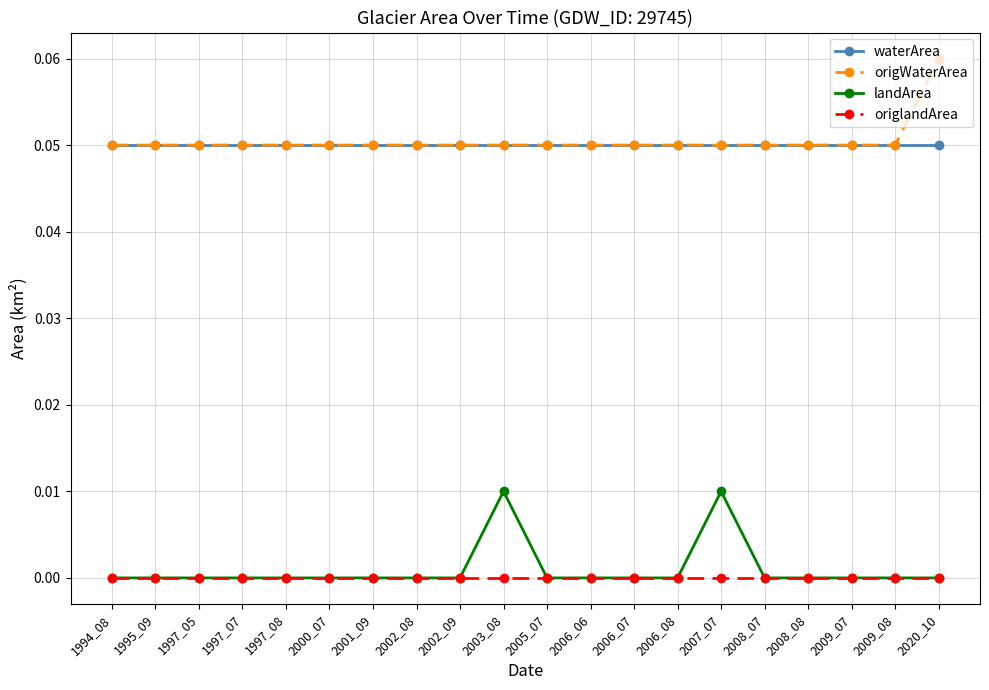

Is it true that origlandArea equals 0.0 at 2009_08?

True